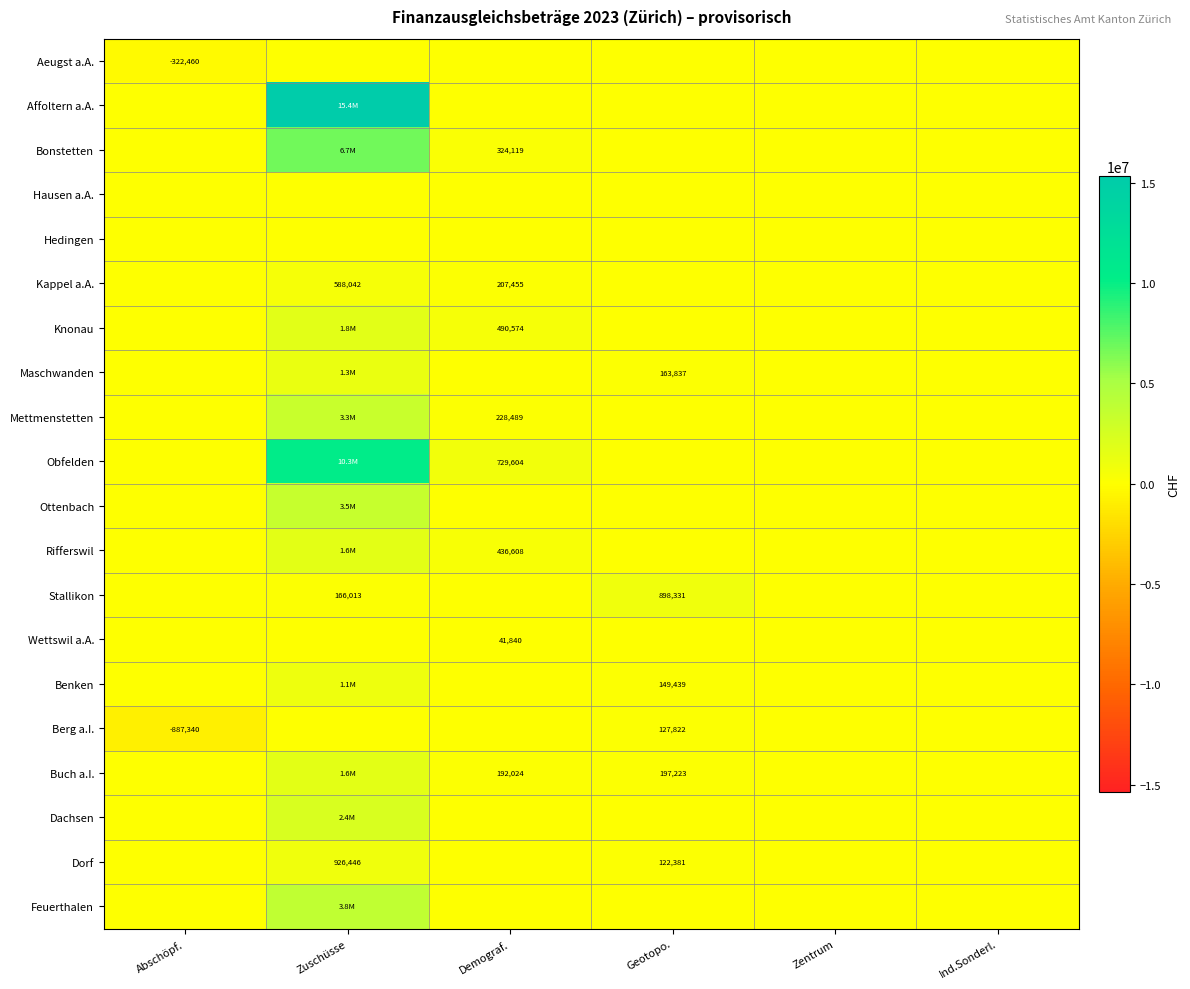

At which category is the sum across all series the highest?

Zuschüsse